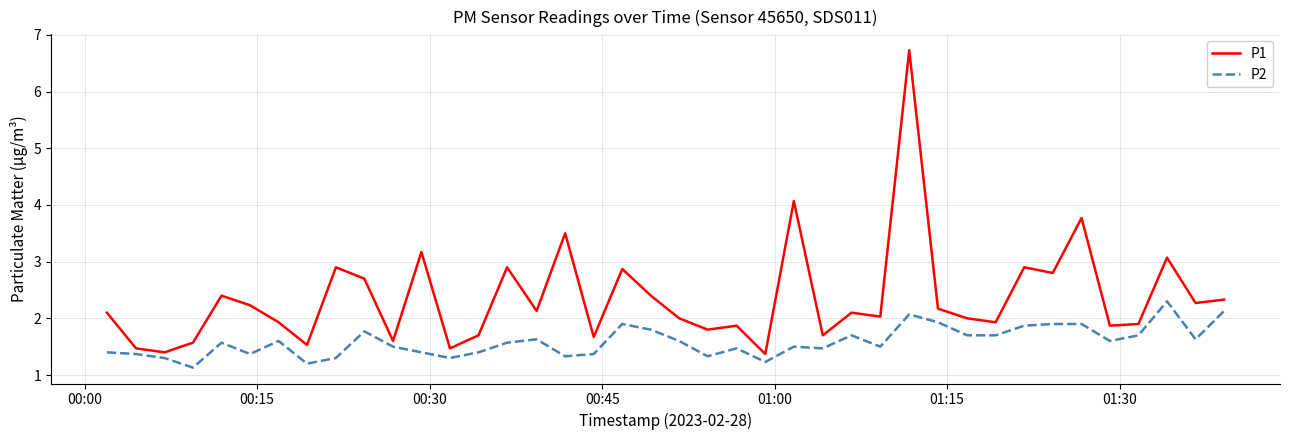

Which series has the widest spread of values?

P1